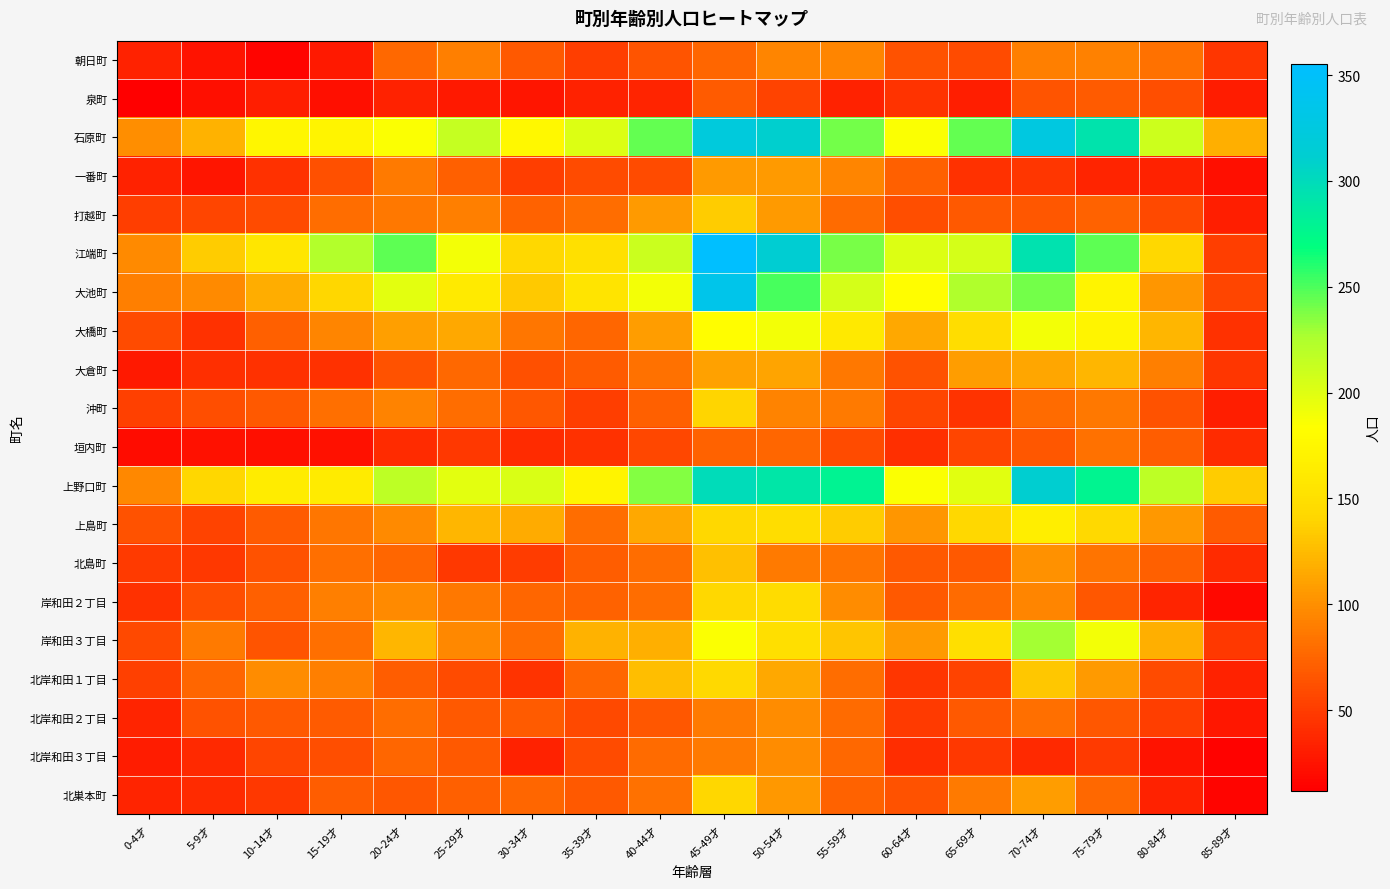

What is the spread (max minus min) of values at 15-19才?

201